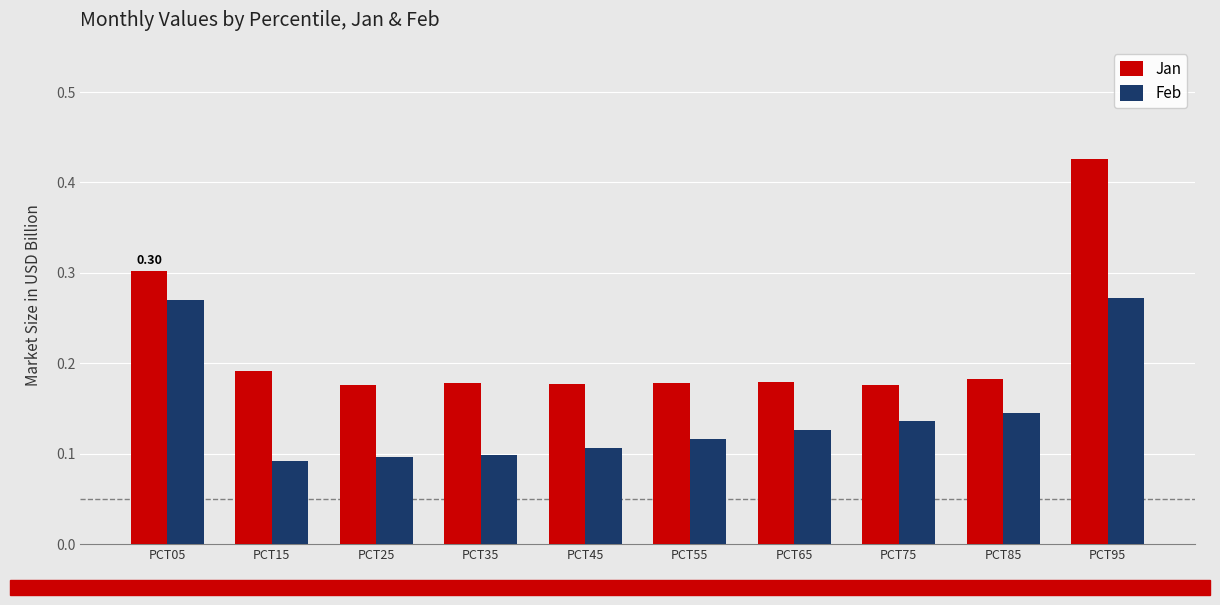

What is the sum of all Feb values?

1.5